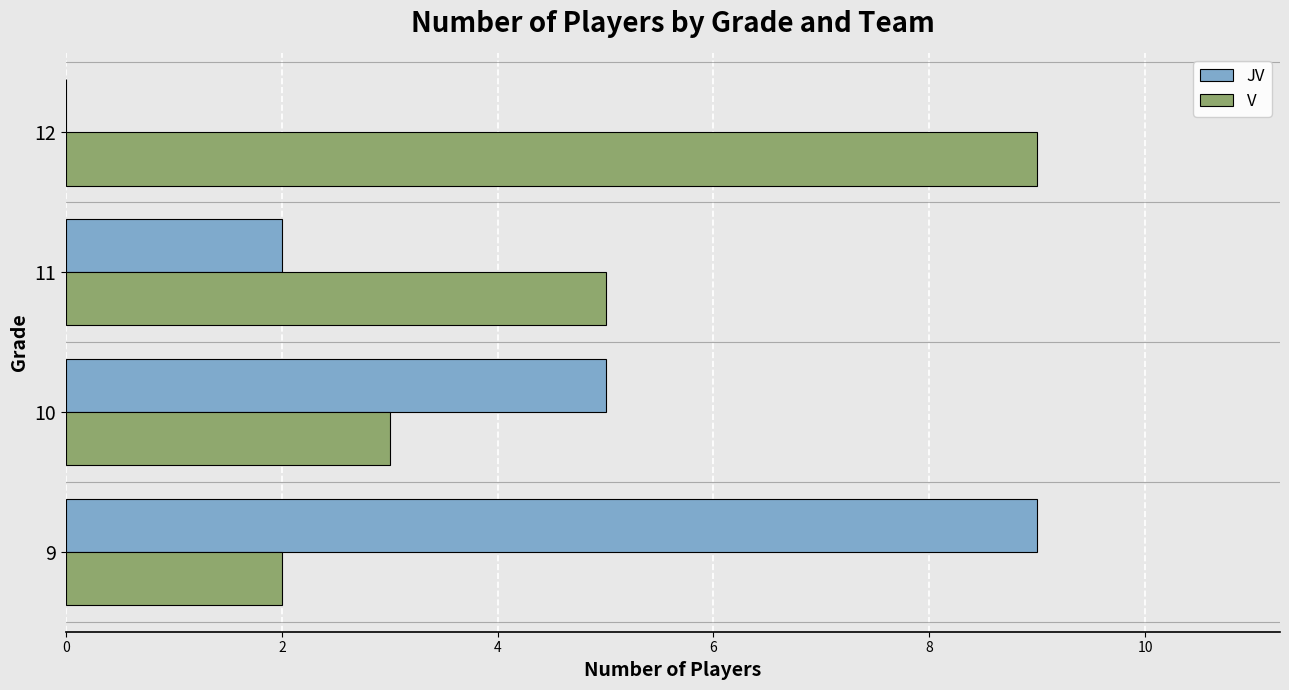

What is the sum of all V values?

19